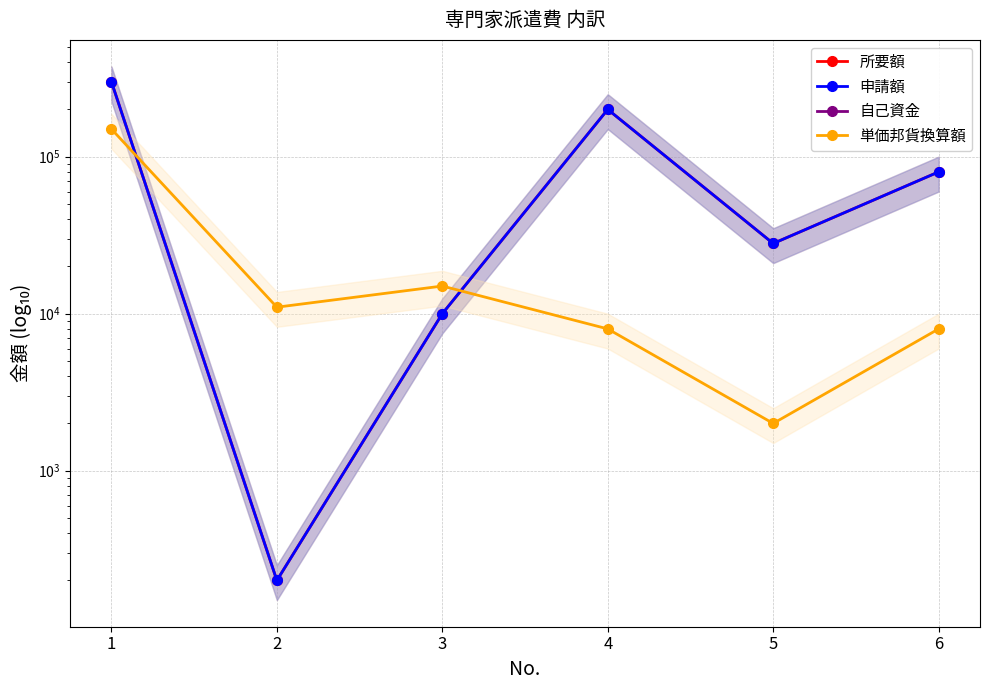

Which series changed the most between 3 and 4?

所要額